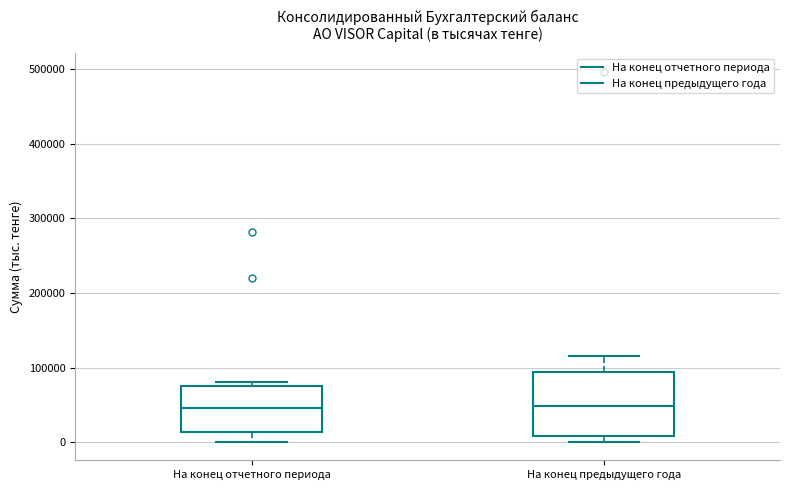

Where is the lower edge of the box for На конец отчетного периода on the y-axis? The values are not printed on the chart, so give them approximately, as read against the axis.

10000